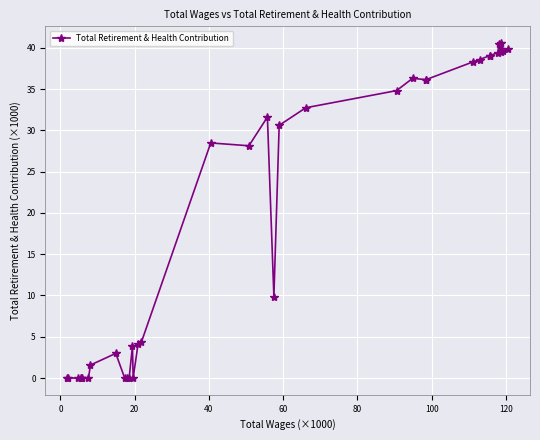

What is the maximum value shown in the chart?

40.6